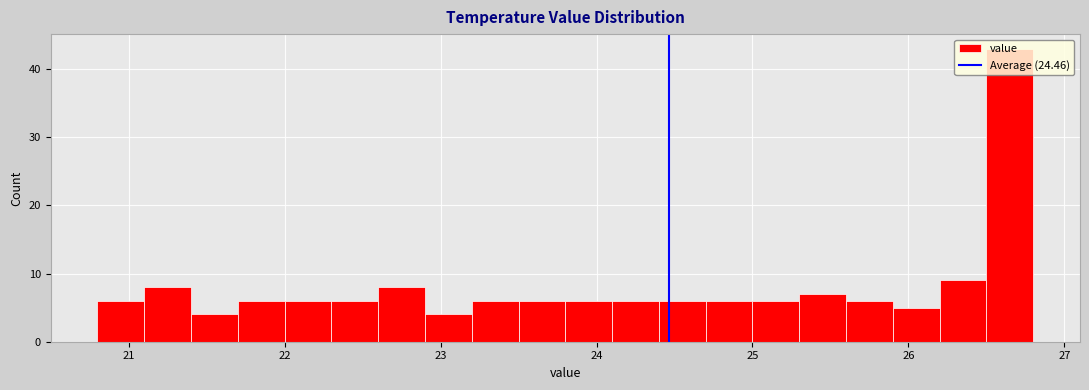

Read against the x-axis, roughly where is the centre of the tallest bar?

26.7